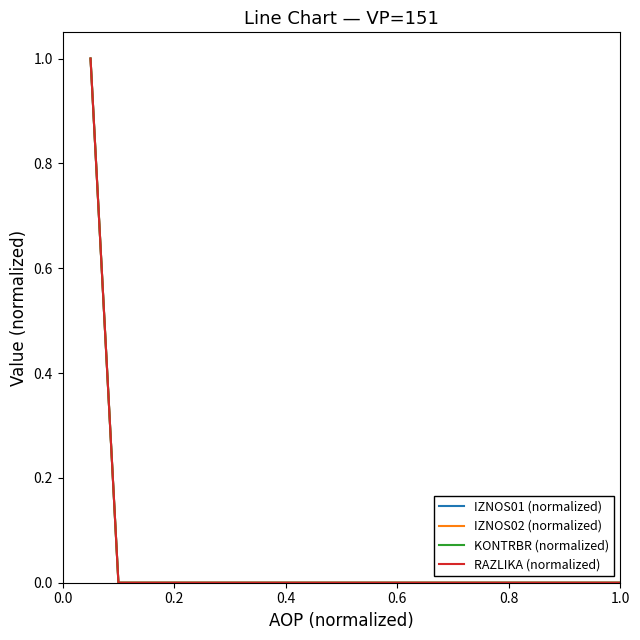

Does the chart display data point markers on the line(s)?

No